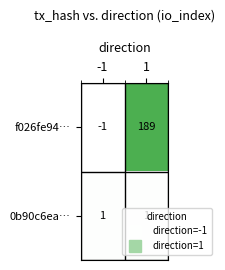

Is the value of 0b90c6ea… at -1 greater than the value of f026fe94… at 1?

No